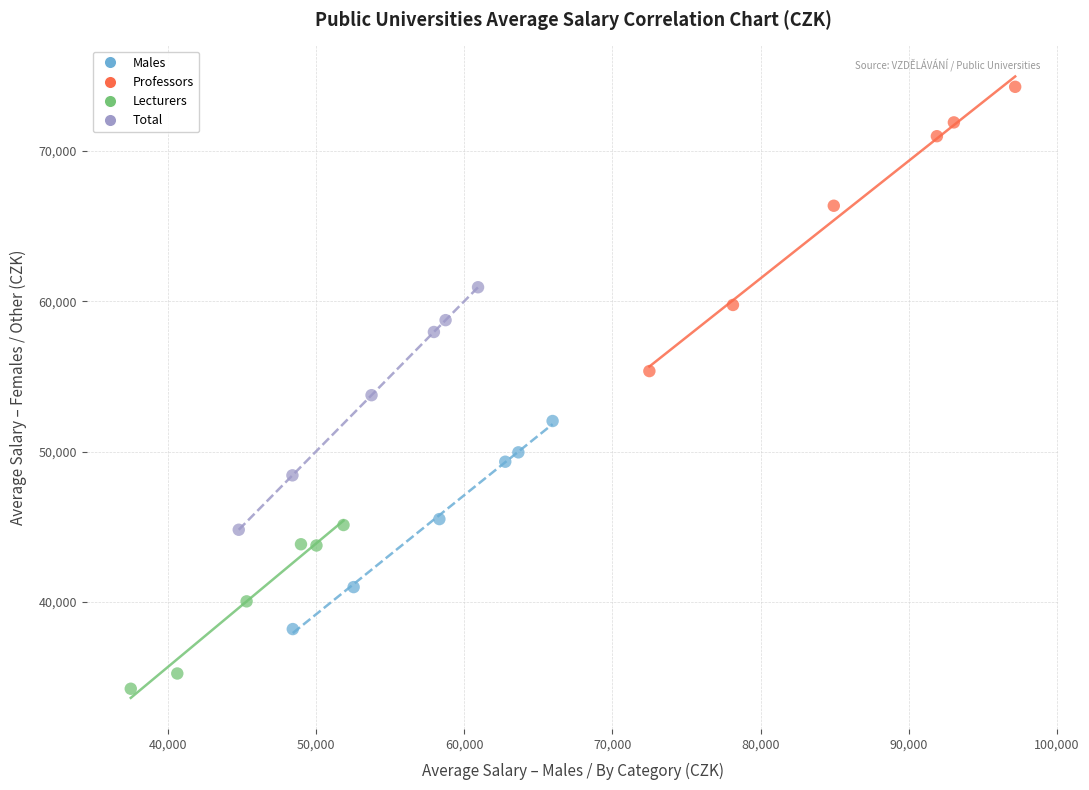

Which series contains the highest Y value?

Professors